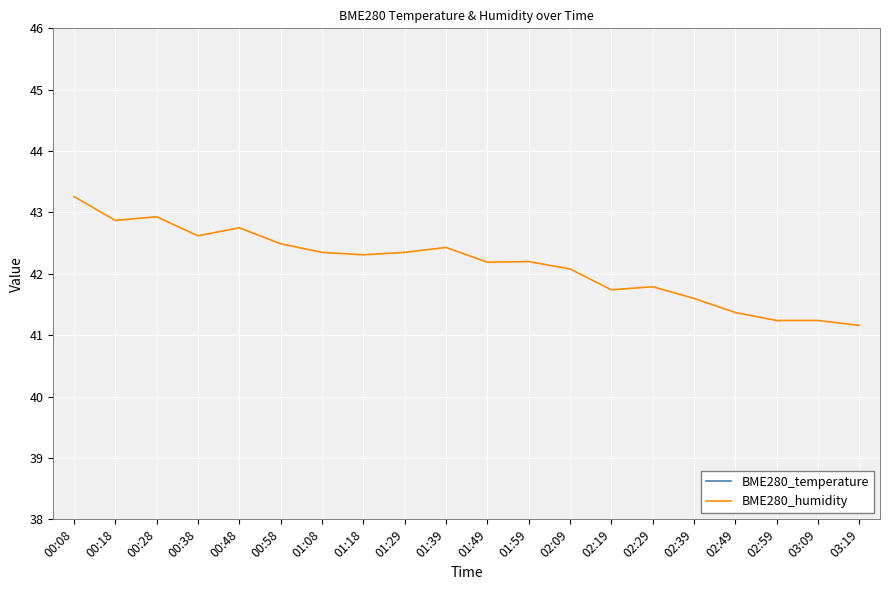

What position from the left is 00:58?

6